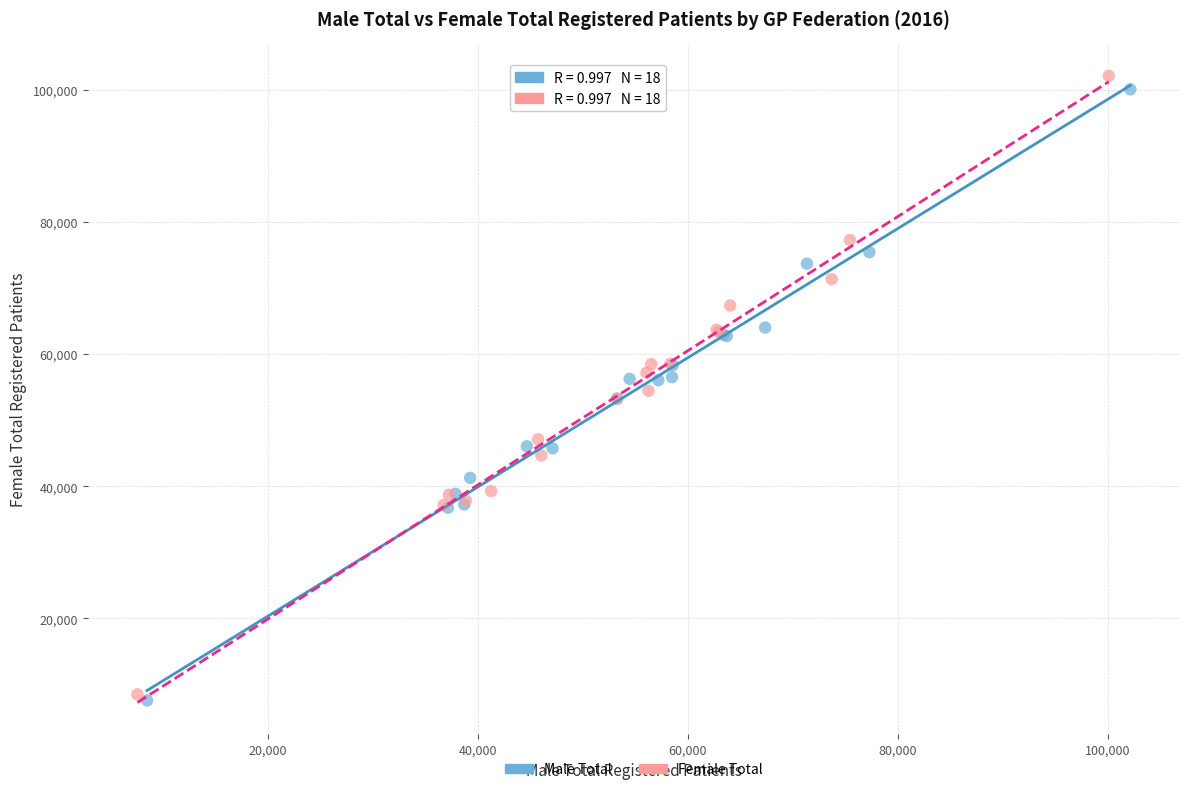

Which series reaches the minimum Y coordinate?

Male Total